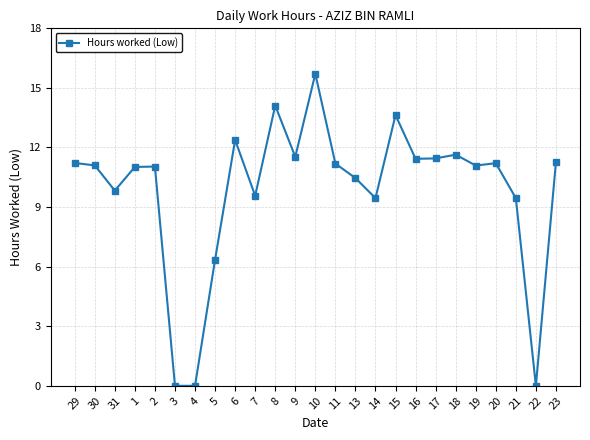

Where is the first local minimum?

31